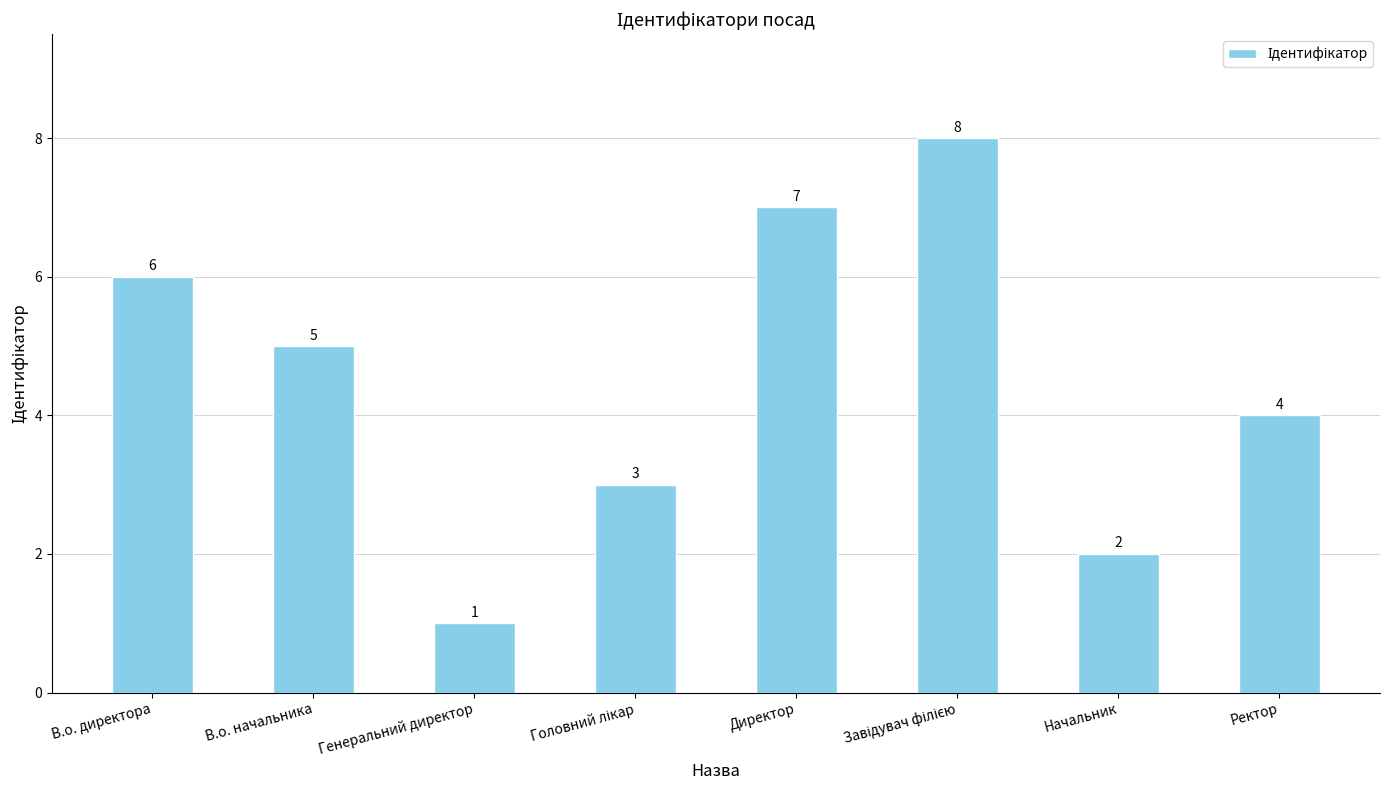

What is the maximum value shown in the chart?

8